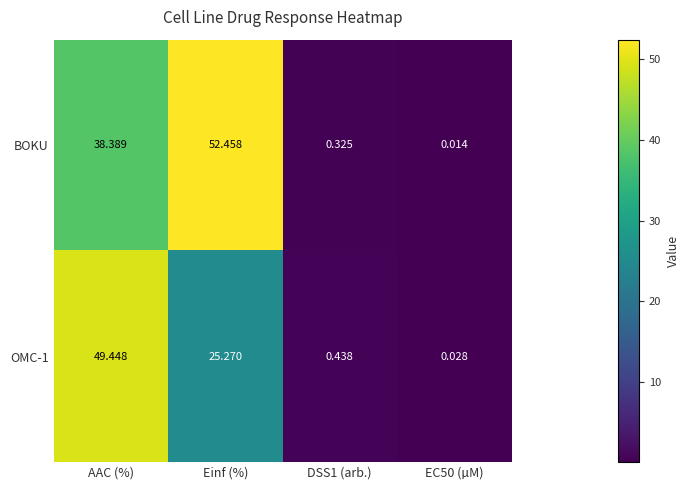

Which series has the widest spread of values?

BOKU